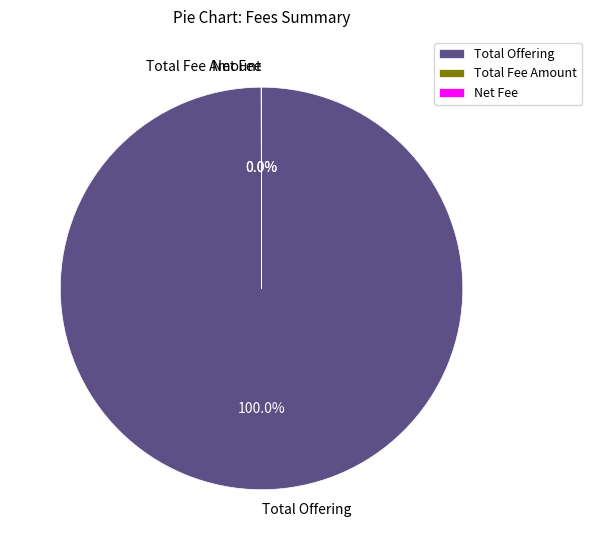

Which category accounts for the majority?

Total Offering